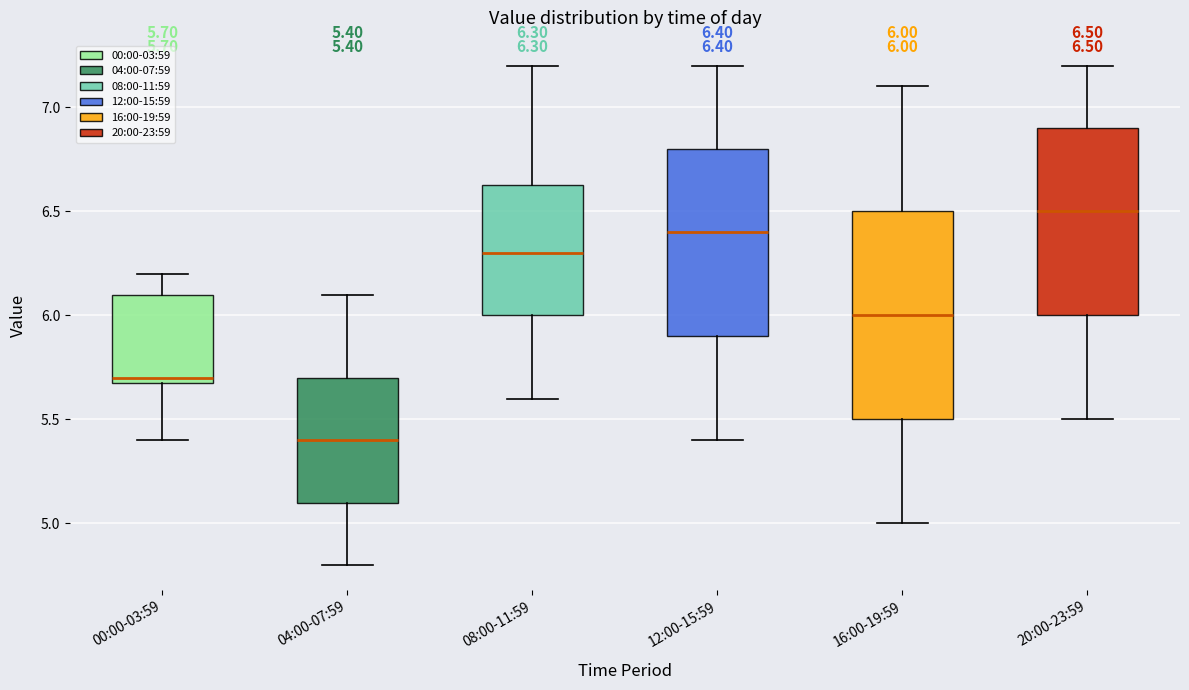

Which box has the highest median line?

20:00-23:59